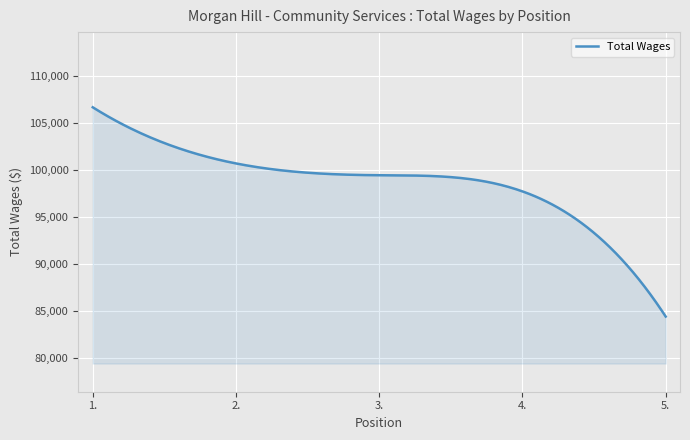

What is the minimum value shown in the chart?

84383.0